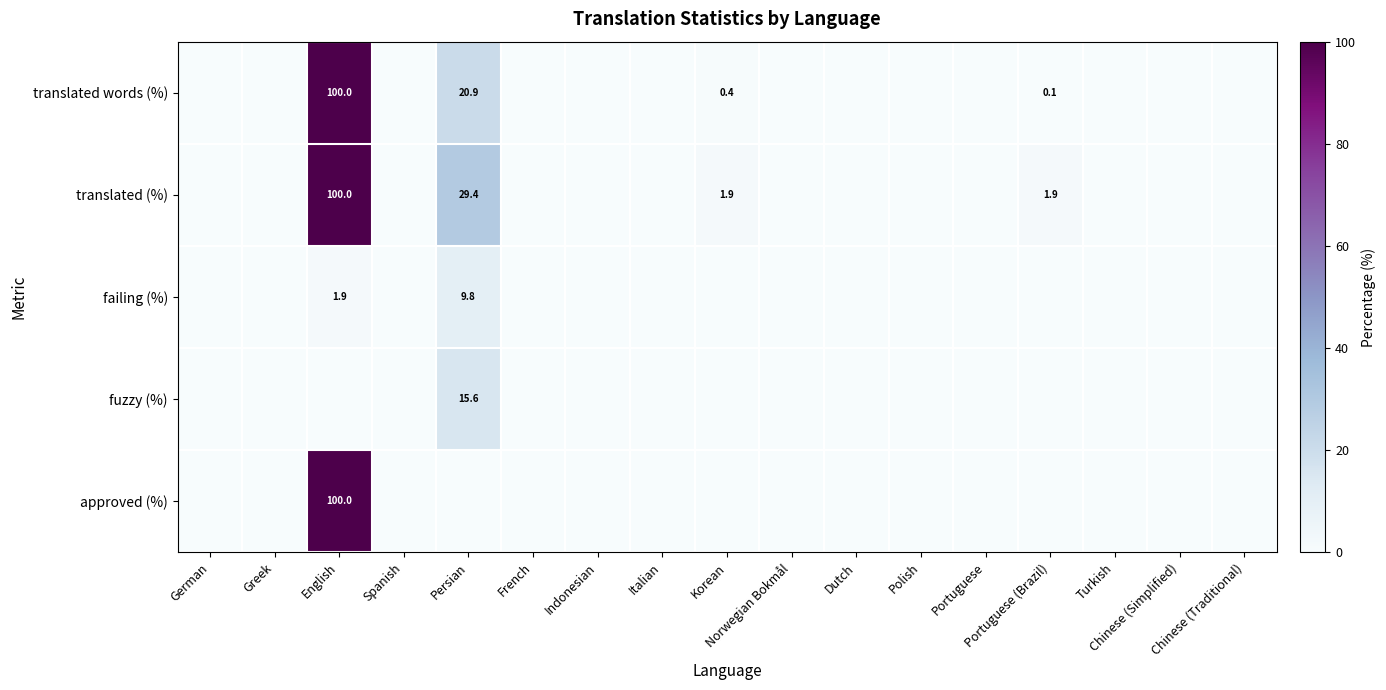

How many data points in translated words (%) are above 0?

4